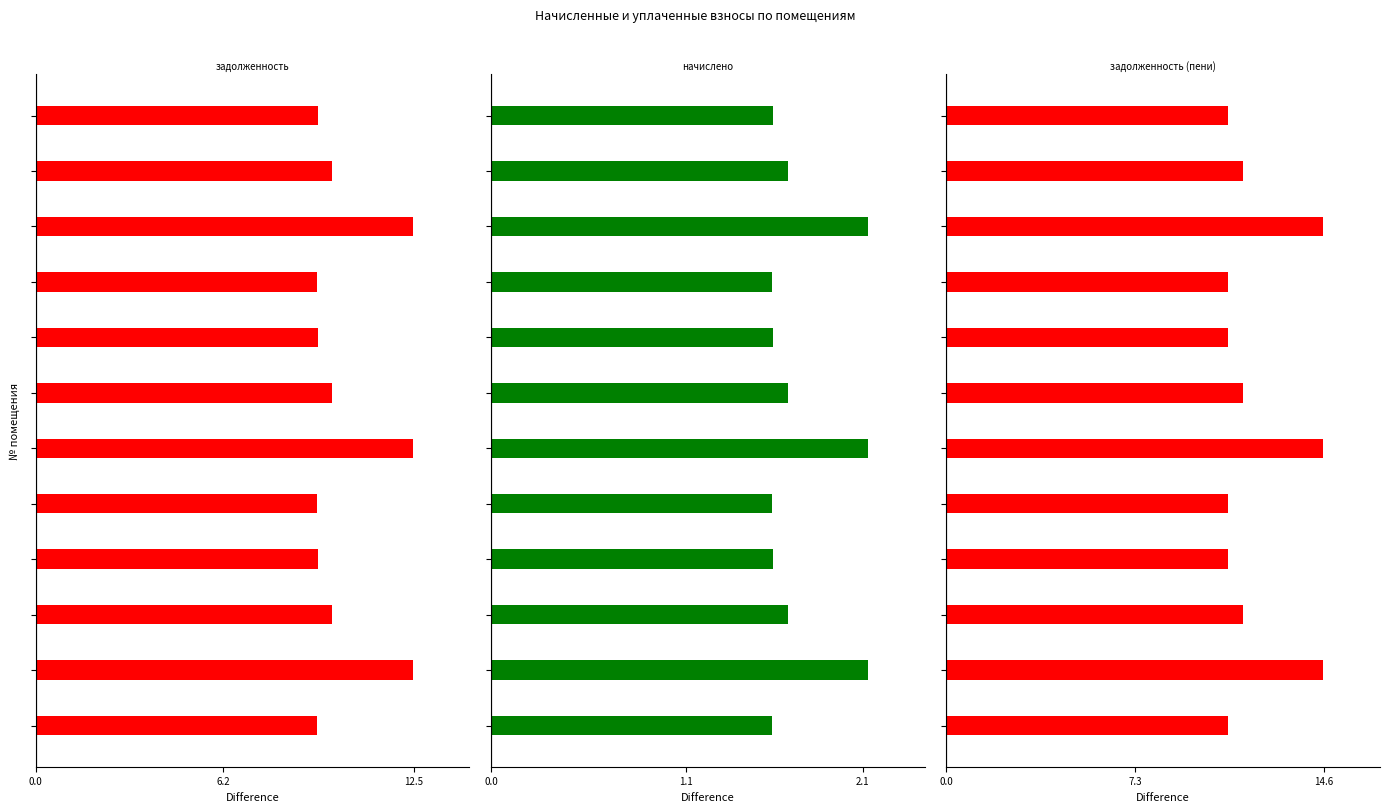

What is the lowest value of the начислено series?

1.6